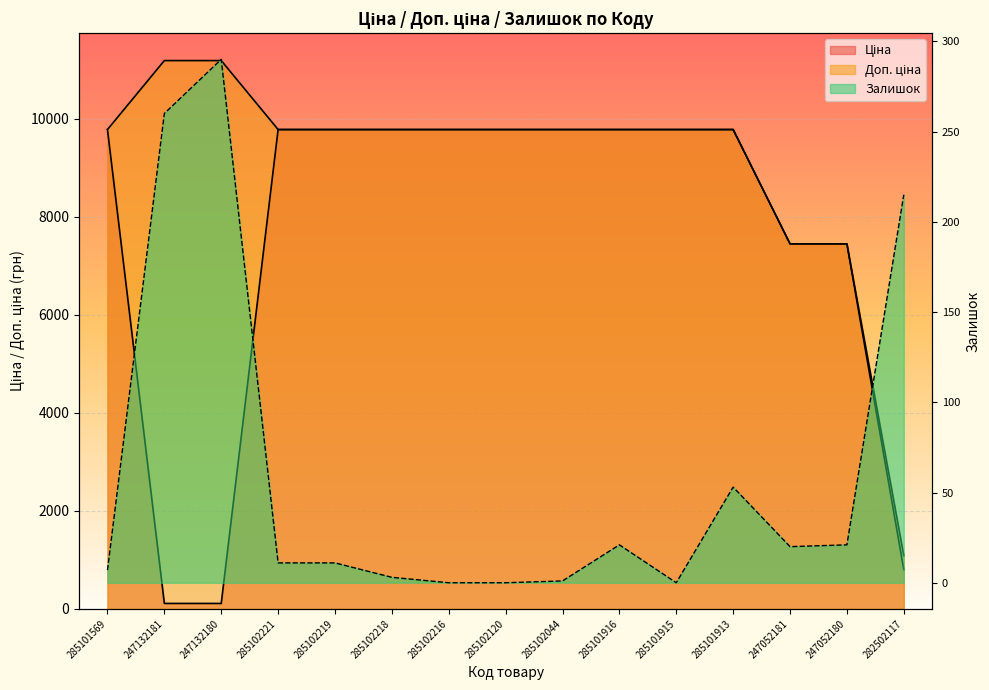

How many values in the Залишок series are below 11?

6